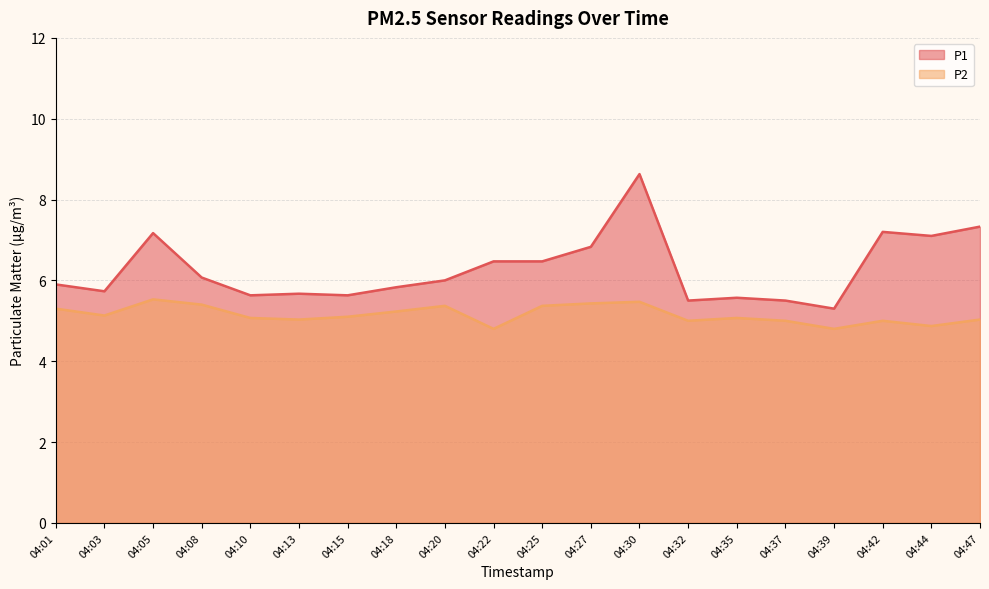

True or false: P1 and P2 cross at least once.

False